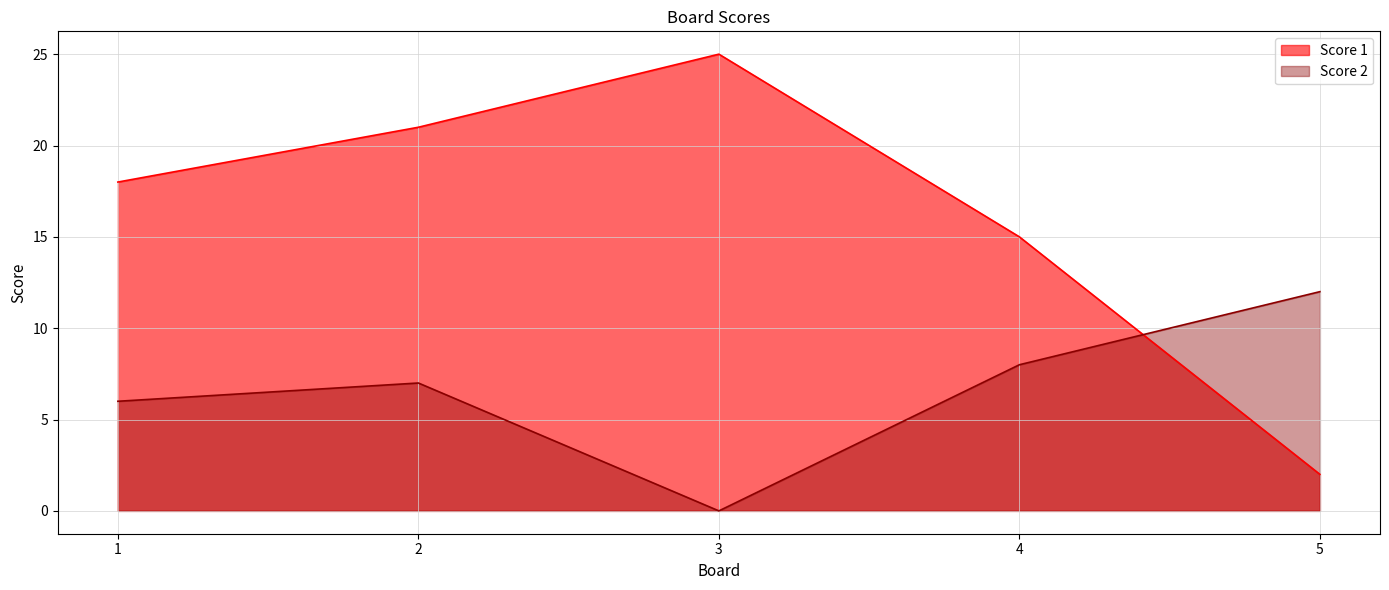

What is the value of the Score 1 point at the 5th from the left?

2